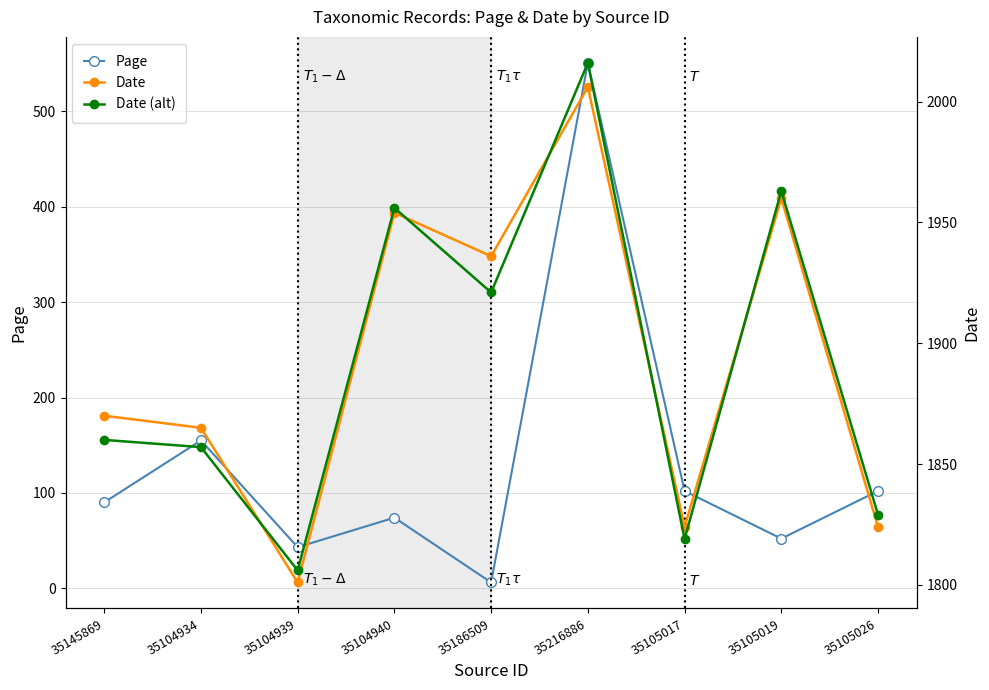

At which label is Date closest to 1903?

35145869